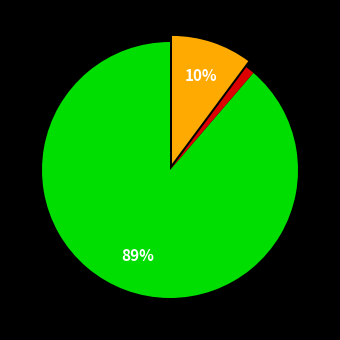

Does any single category account for the majority?

Yes